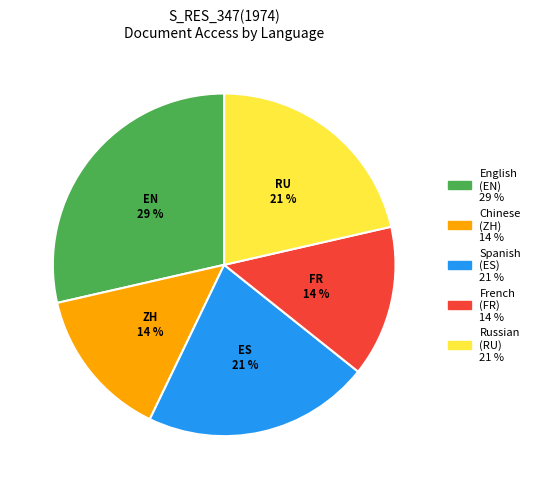

Is there a majority slice in this chart?

No